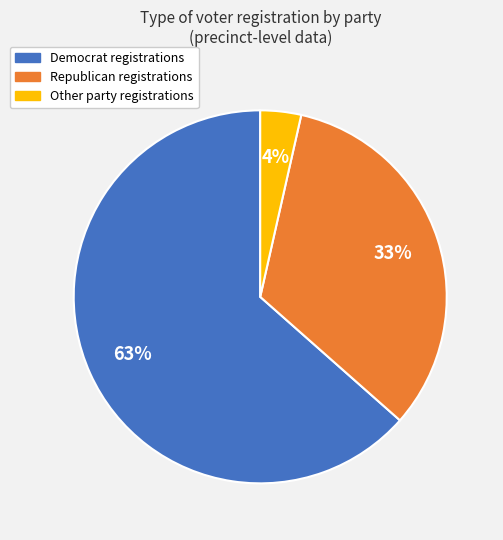

To the nearest percent, what is the average slice percentage?

33%